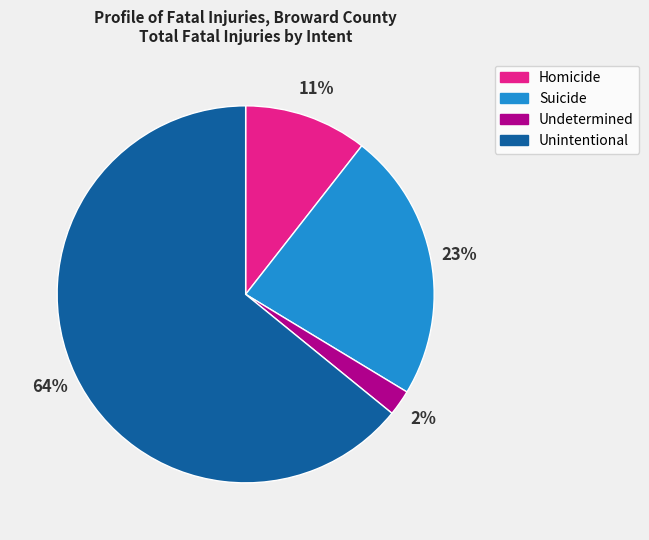

Do Undetermined and Unintentional together represent more than half of the pie?

Yes